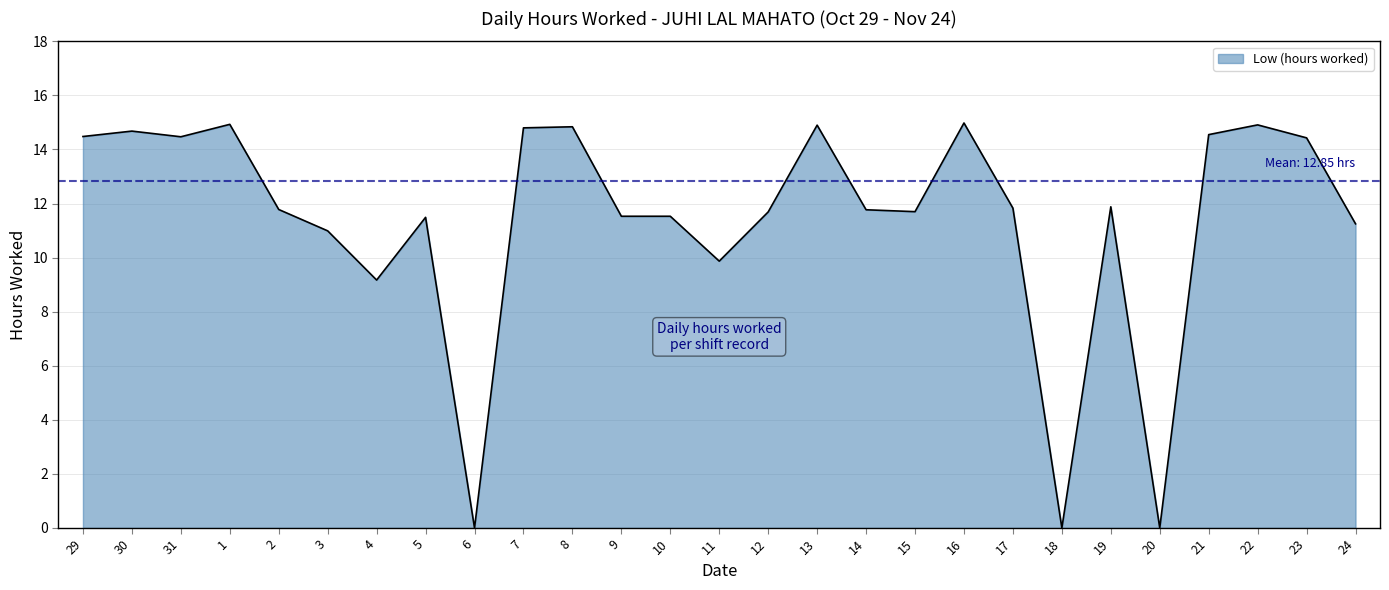

What is the change in value from 1 to 7?

-0.1